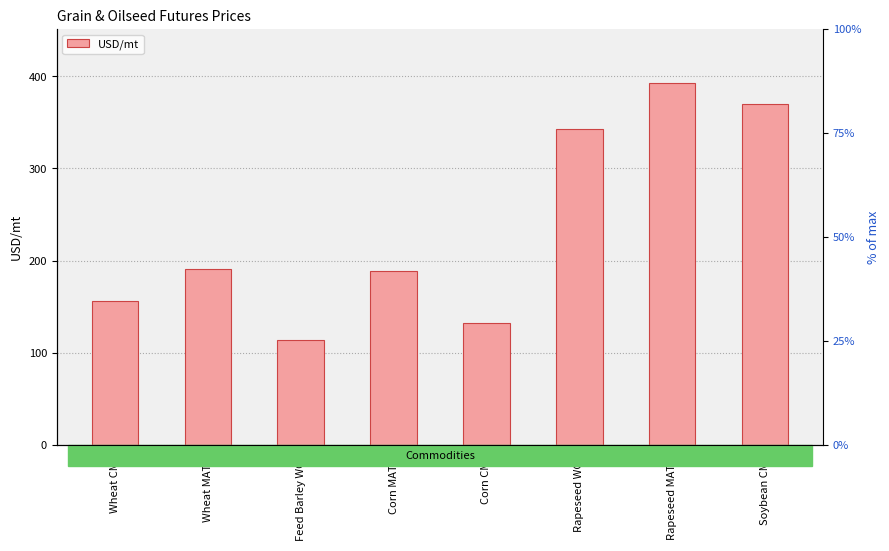

The value at Corn MATIF is 188.2. True or false?

True